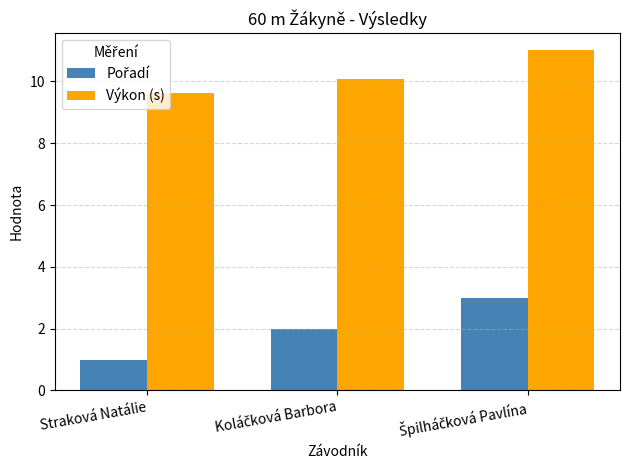

Which category has the lowest value across all series?

Straková Natálie